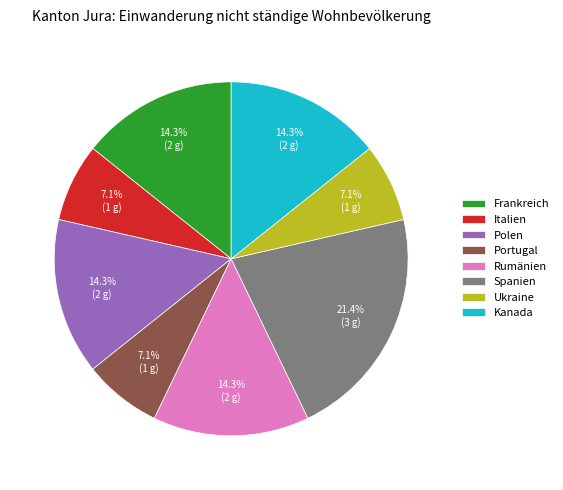

Between Italien and Spanien, which is larger?

Spanien